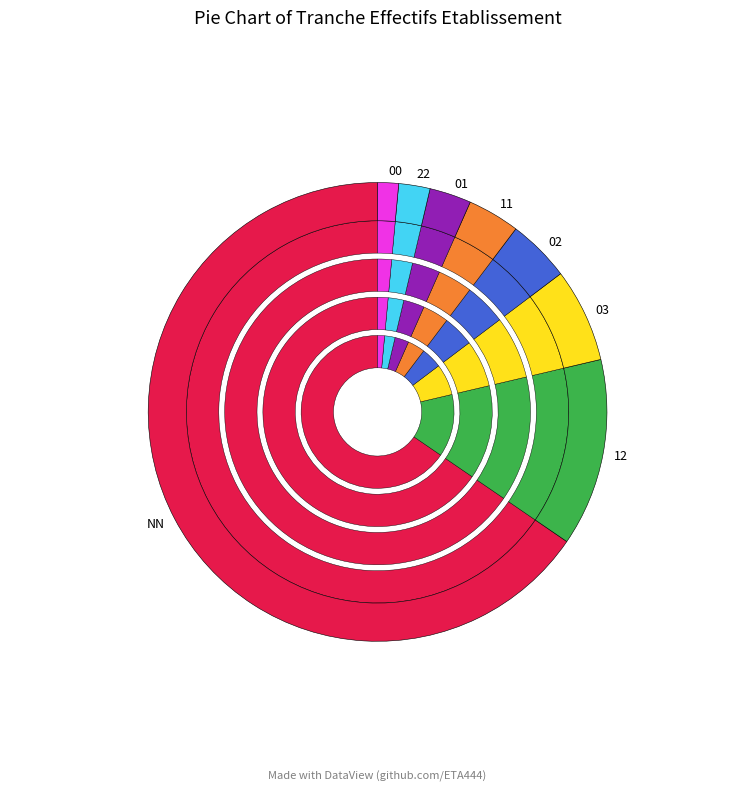

What is the change in value from 12 to 11?

-13